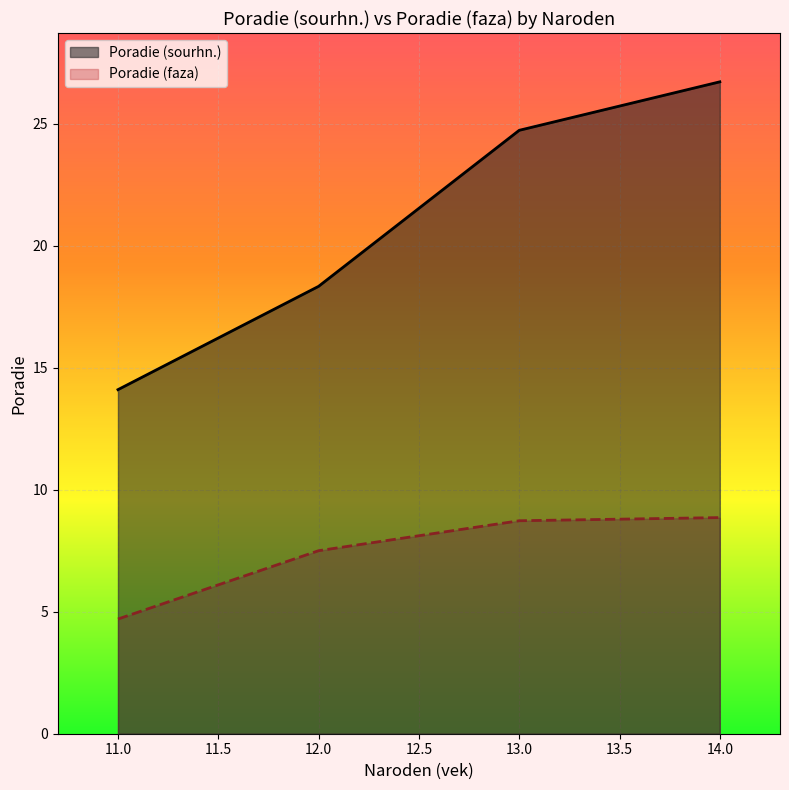

What is the approximate value of Poradie (sourhn.) at 14, to the nearest 10?

30